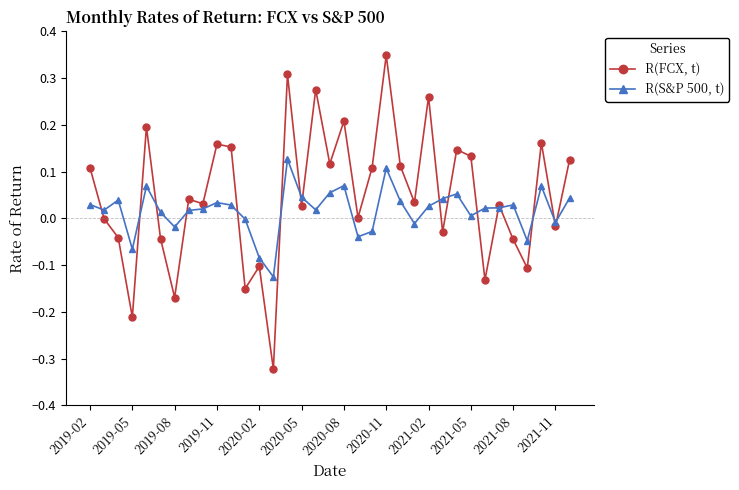

True or false: R(S&P 500, t) has more than 1 points higher than both neighbors.

True